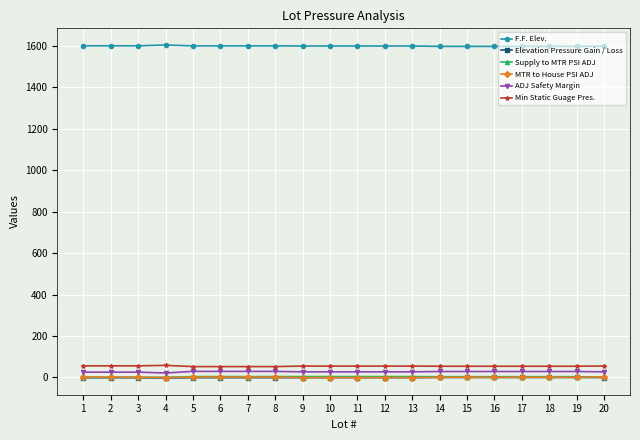

The value of ADJ Safety Margin at 3 is 25.5. True or false?

True